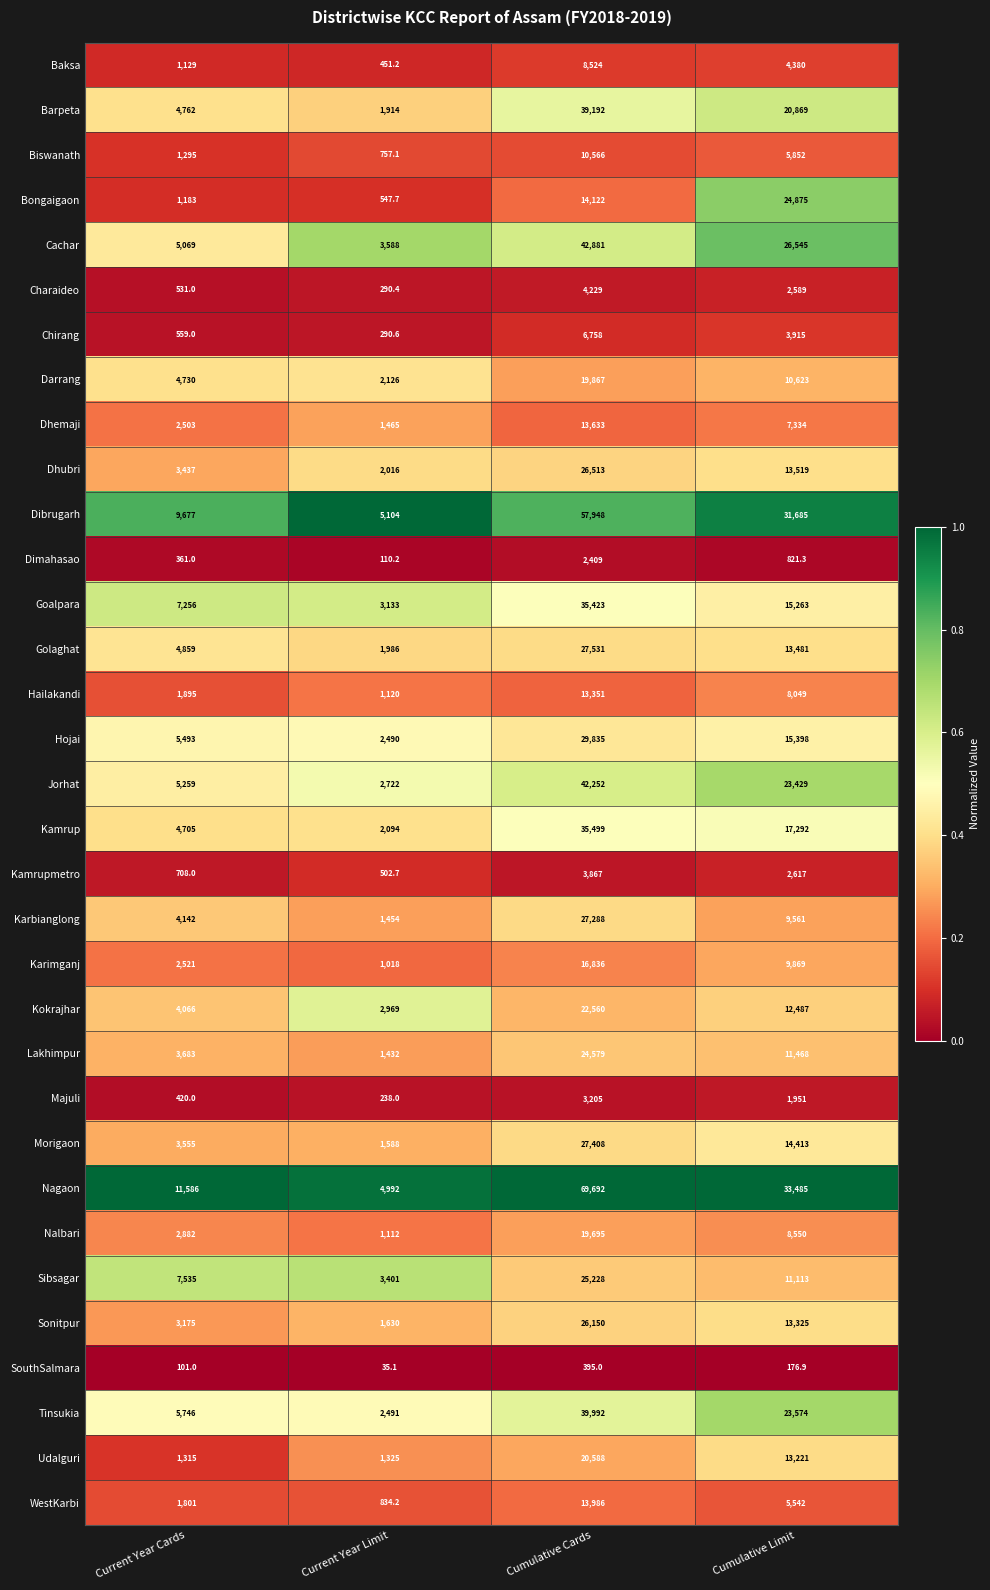

What is the sum of all Udalguri values?

36449.0